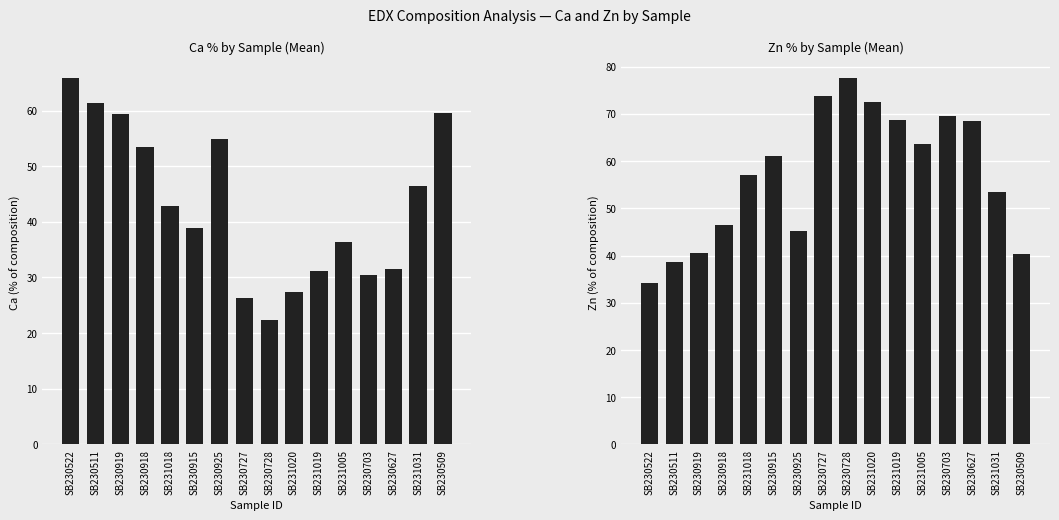

Is it true that Zn equals 98.9 at SB230915?

False